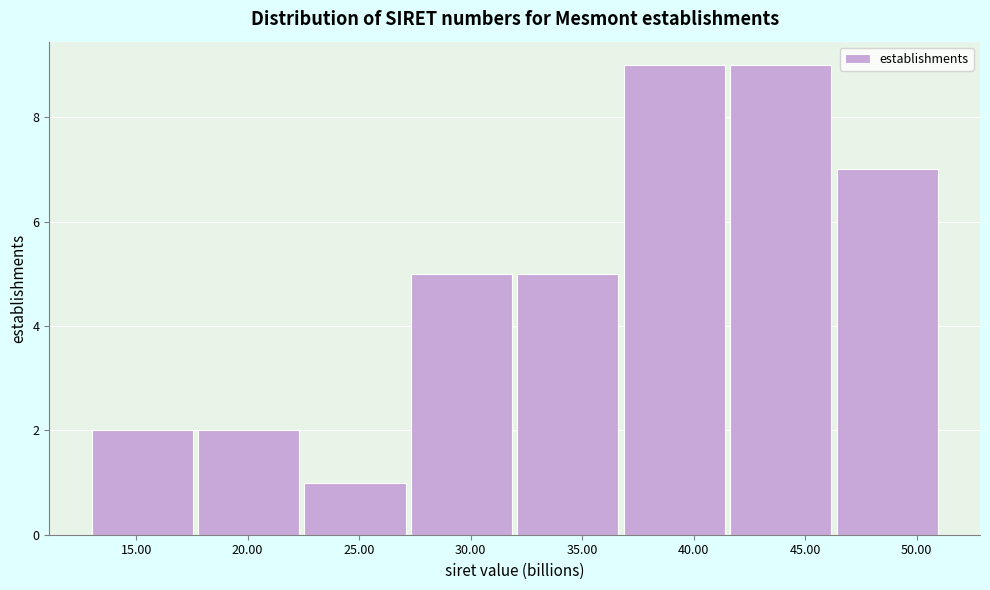

What is the height of the bar covering 32.0 to 37.0 on the x-axis? Neither the bar edges nor the heights are printed on the chart, so give them approximately, as read against the axes.

5